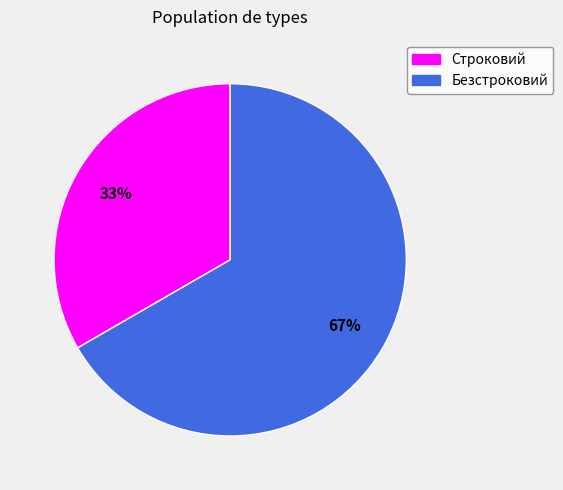

To the nearest percent, what portion does Безстроковий represent?

67%